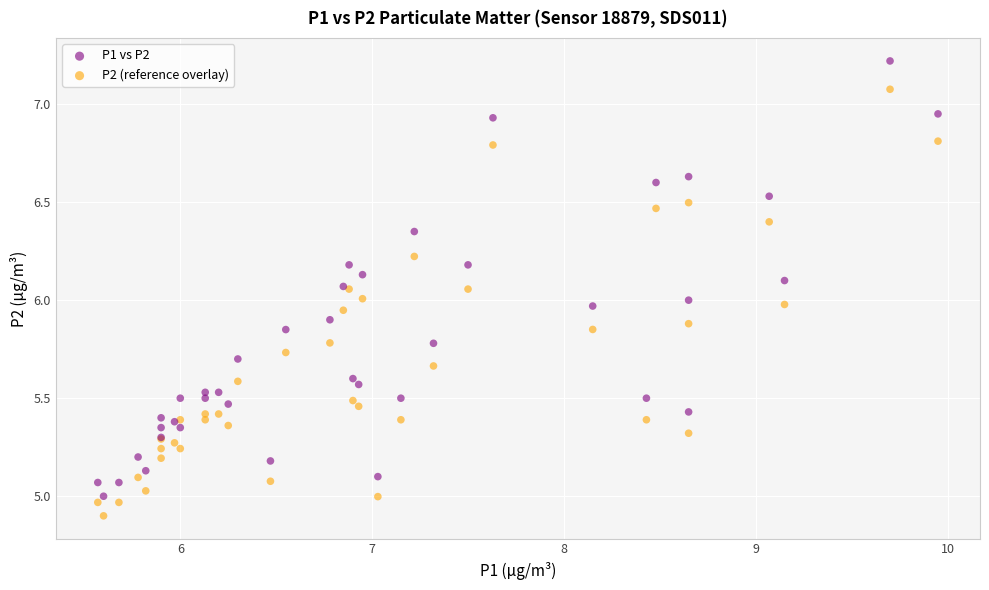

Which series reaches the minimum Y coordinate?

P2 (reference overlay)